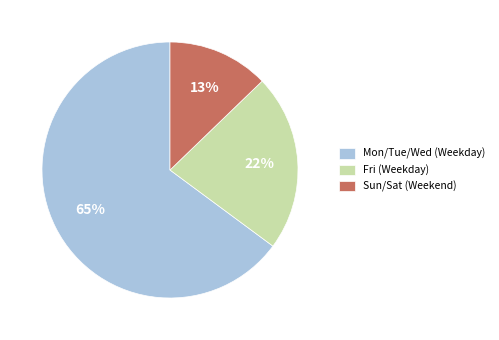

Which category has the biggest portion of the pie?

Mon/Tue/Wed (Weekday)